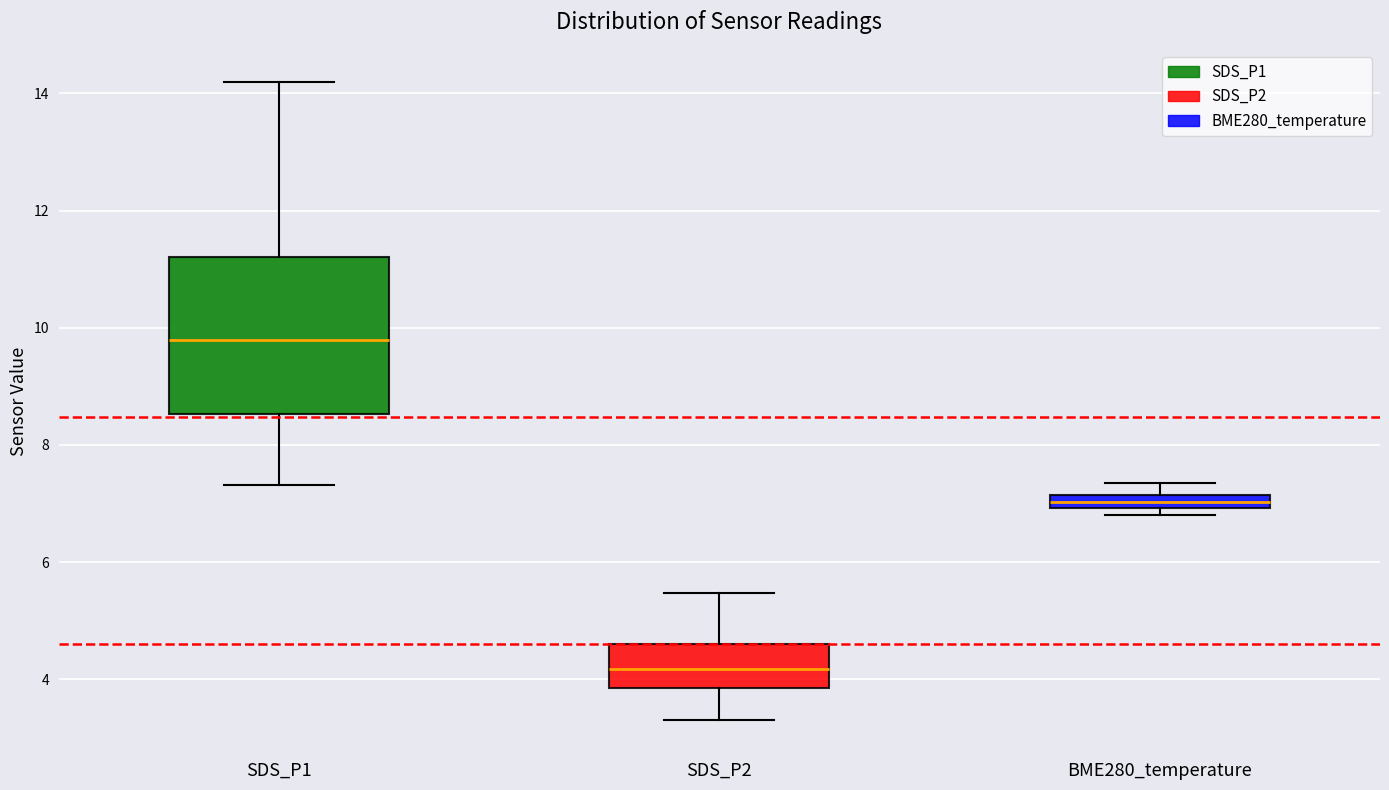

Which box has the lowest median line?

SDS_P2